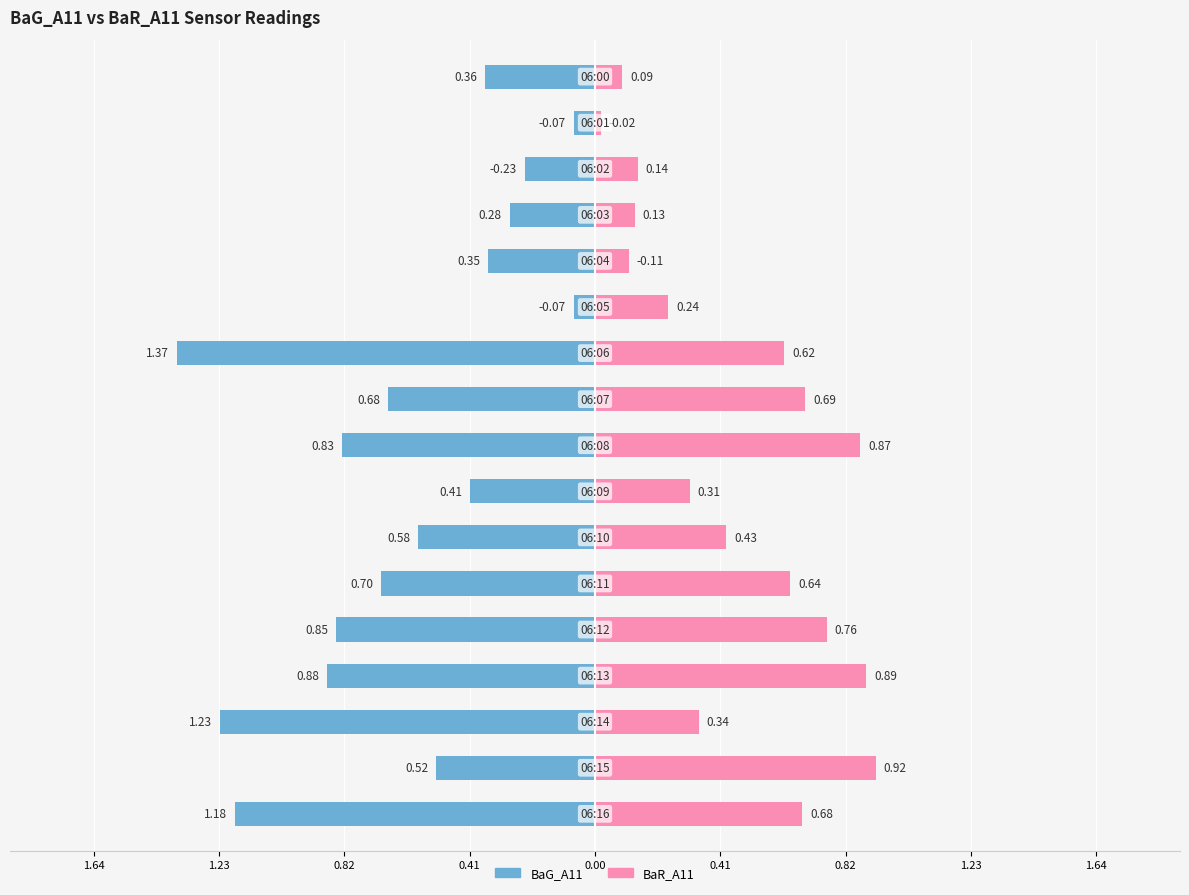

At which category is the sum across all series the highest?

06:06